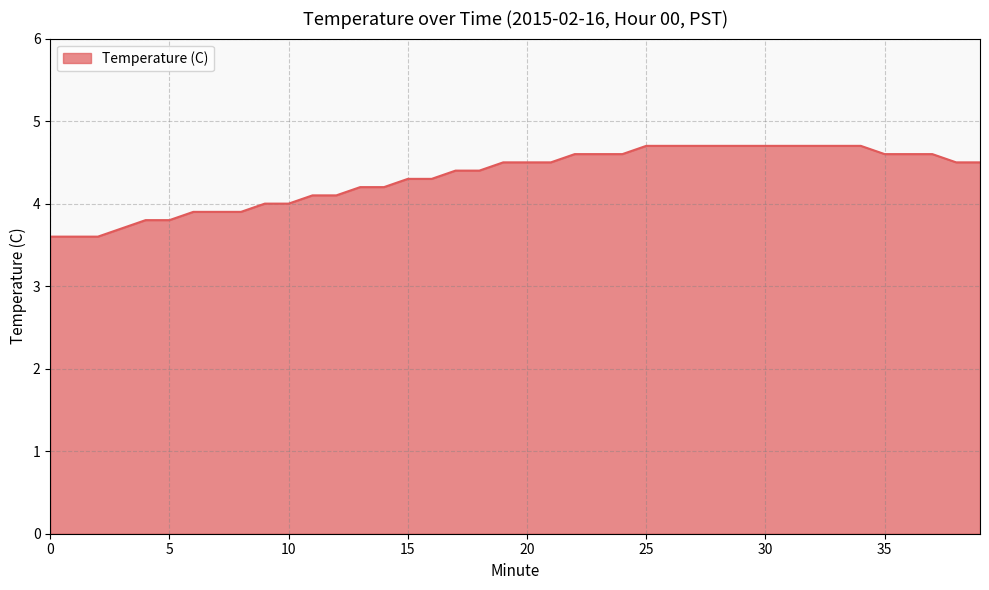

Reading left to right, transcribe all the data shown in this chart.

3.6	3.6	3.6	3.7	3.8	3.8	3.9	3.9	3.9	4.0	4.0	4.1	4.1	4.2	4.2	4.3	4.3	4.4	4.4	4.5	4.5	4.5	4.6	4.6	4.6	4.7	4.7	4.7	4.7	4.7	4.7	4.7	4.7	4.7	4.7	4.6	4.6	4.6	4.5	4.5